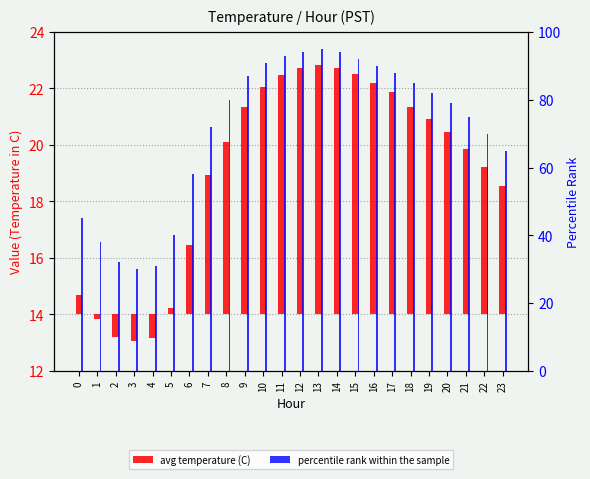

Which series has the largest total across all categories?

percentile rank within the sample